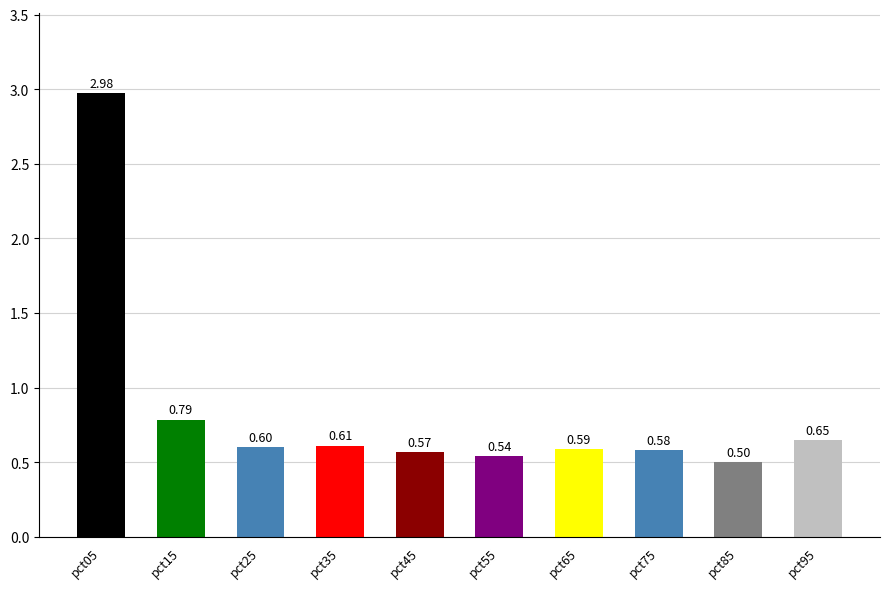

Between pct95 and pct25, which is larger?

pct95